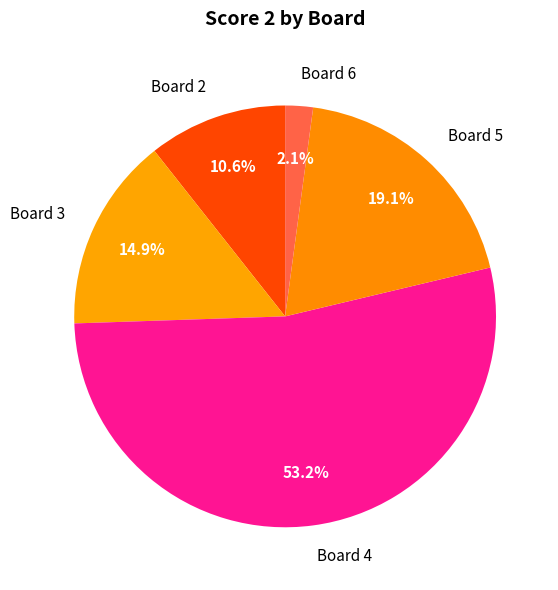

What percentage is the Board 2 slice, to the nearest percent?

11%